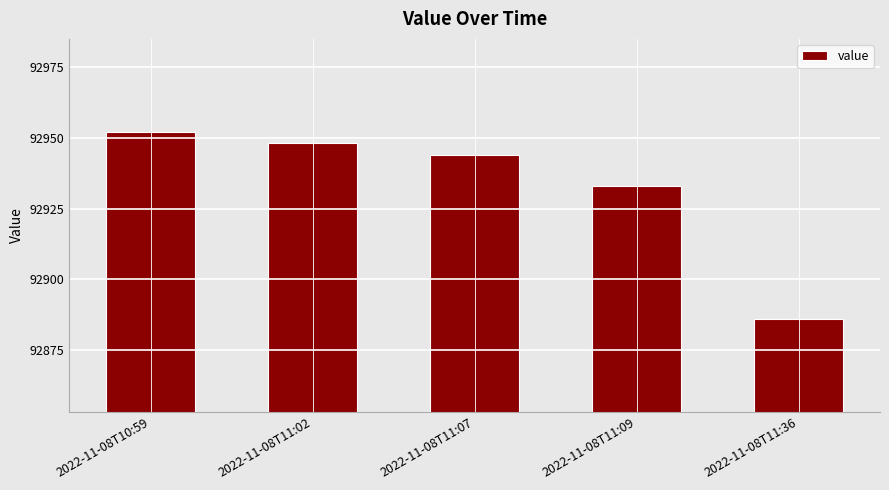

The chart shows a value of 92933 at 2022-11-08T11:09. True or false?

True